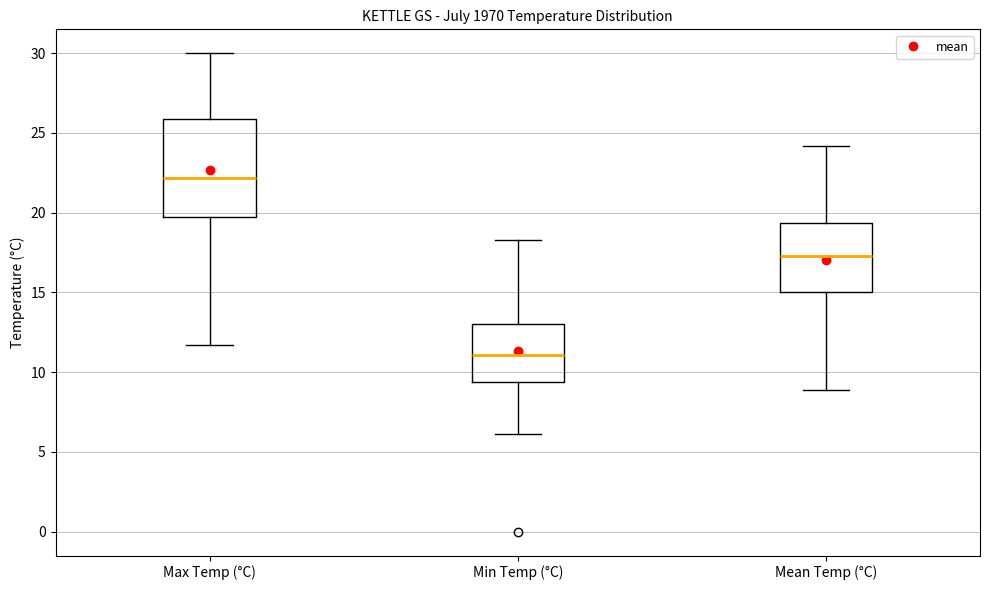

Reading left to right, transcribe this box plot: for each box, give where its median line is, the range the box spans, and where its two whiskers end, as read against the y-axis. The values are not printed on the chart, so give them approximately, as read against the axis.

Max Temp (°C): median 22.0, box 19.5 to 26.0, whiskers 11.5 to 30.0
Min Temp (°C): median 11.0, box 9.5 to 13.0, whiskers 6.0 to 18.5
Mean Temp (°C): median 17.5, box 15.0 to 19.5, whiskers 9.0 to 24.0